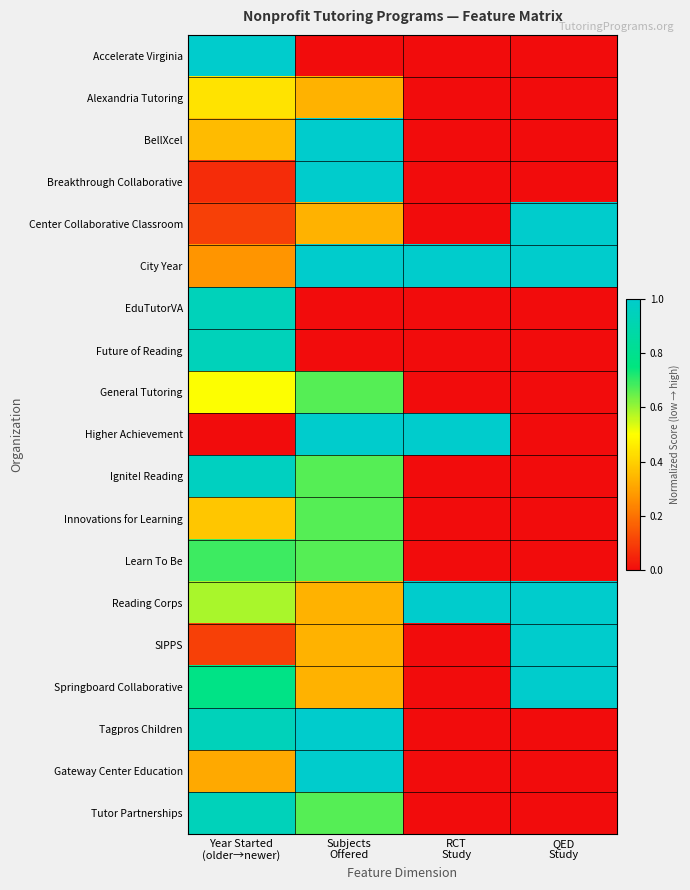

Which category has the lowest value across all series?

Subjects
Offered